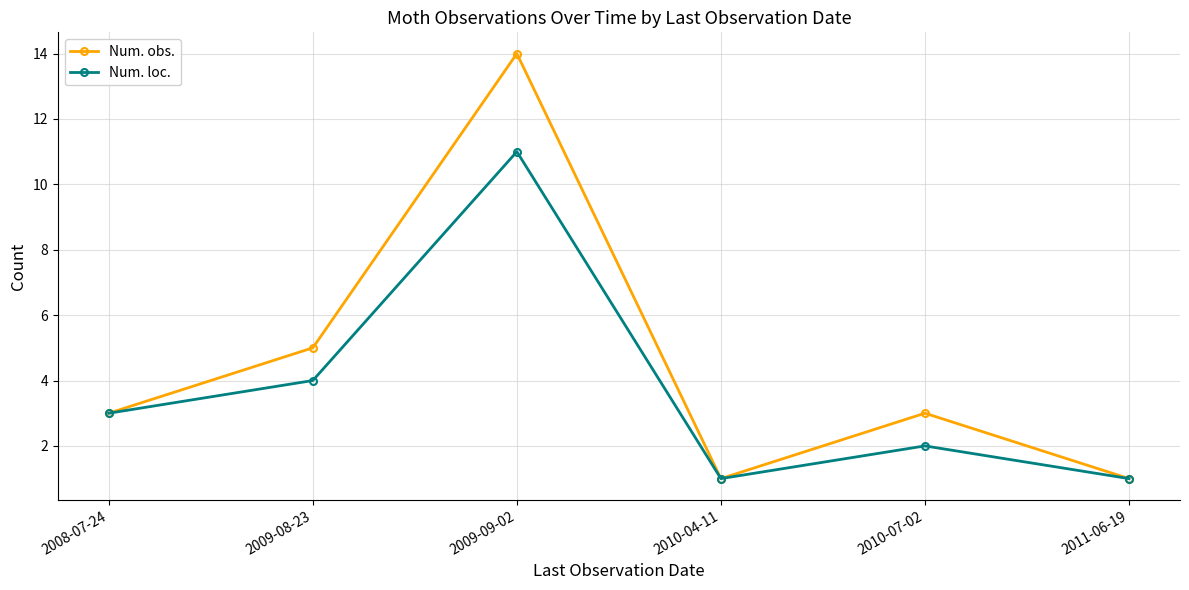

What is the lowest value of the Num. loc. series?

1